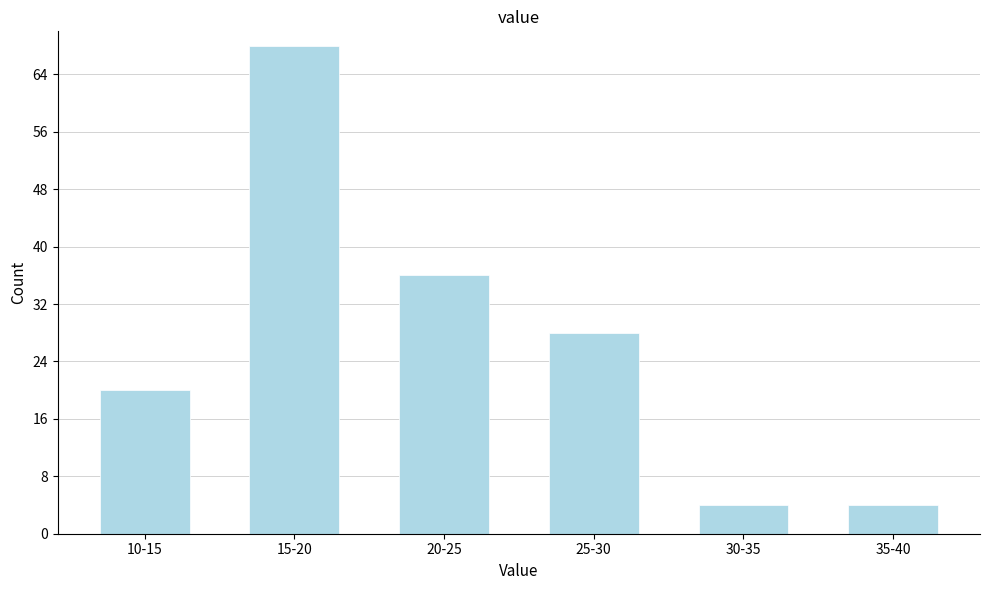

Reading left to right, extract all data points from this chart.

20	68	36	28	4	4